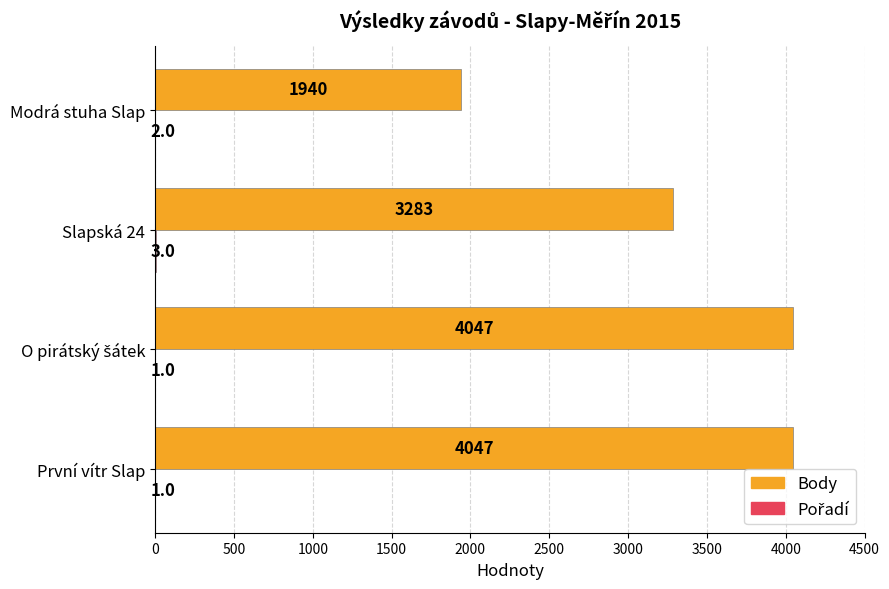

Which series has the largest total across all categories?

Body